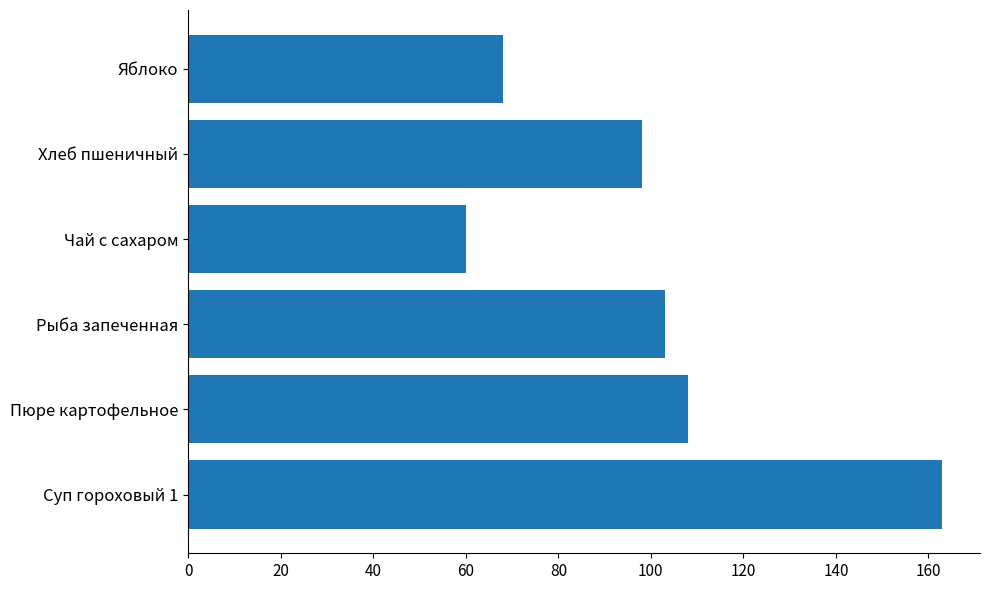

The value at Рыба запеченная is 103. True or false?

True